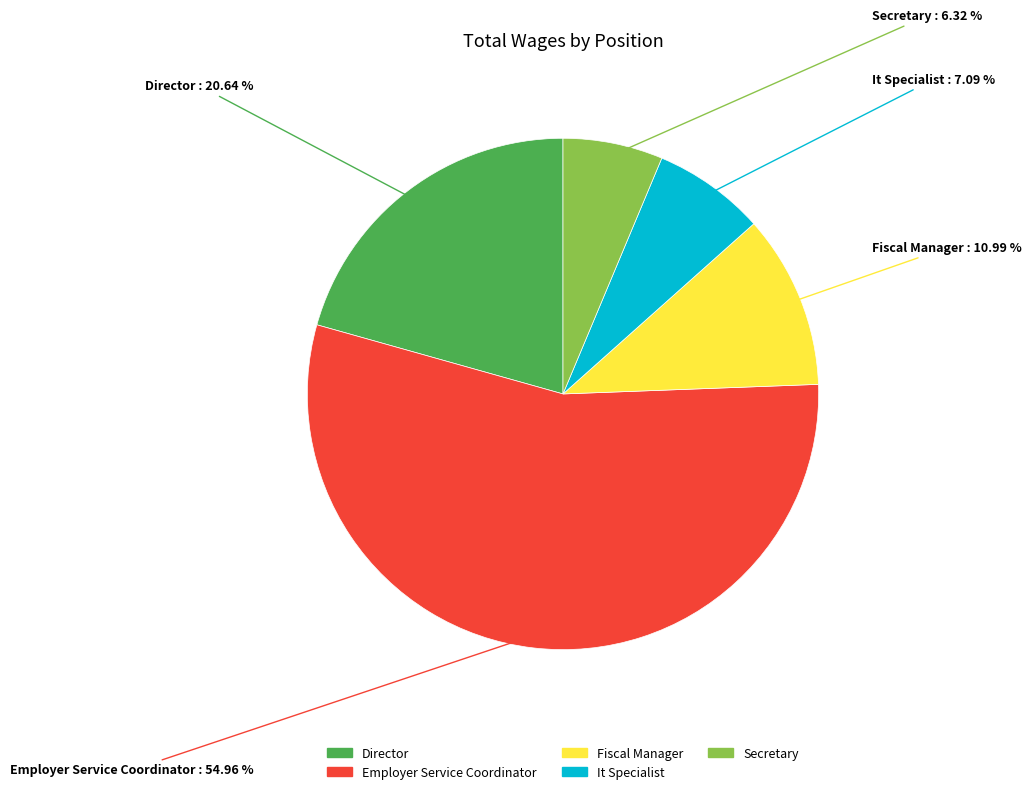

To the nearest percent, what is the difference between the Secretary and Fiscal Manager slice percentages?

5%